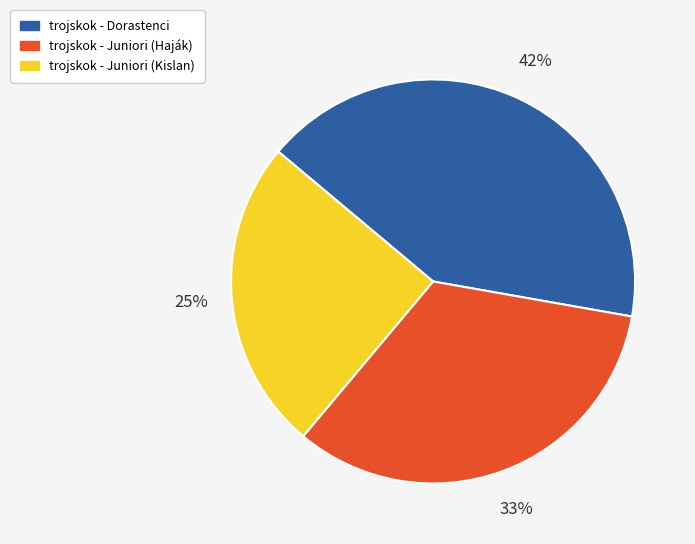

Which has a higher value, trojskok - Dorastenci or trojskok - Juniori (Kislan)?

trojskok - Dorastenci